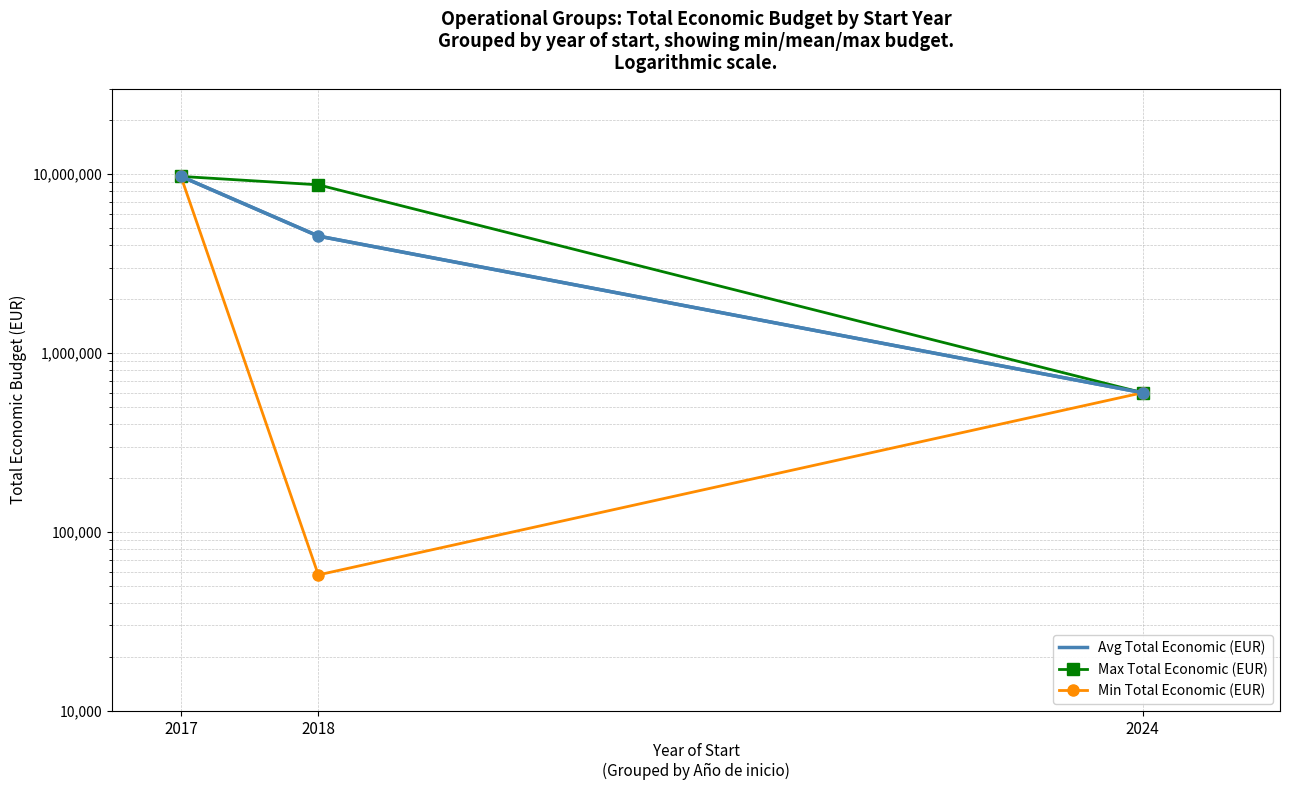

Where is Max Total Economic (EUR) nearest to the value 5147412?

2018